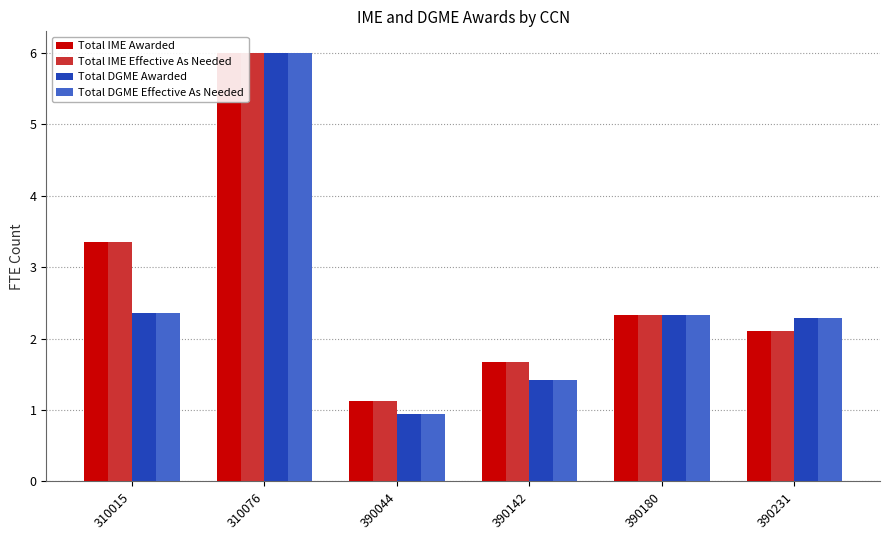

What is the difference between the Total DGME Awarded values at 390044 and 390180?

1.4